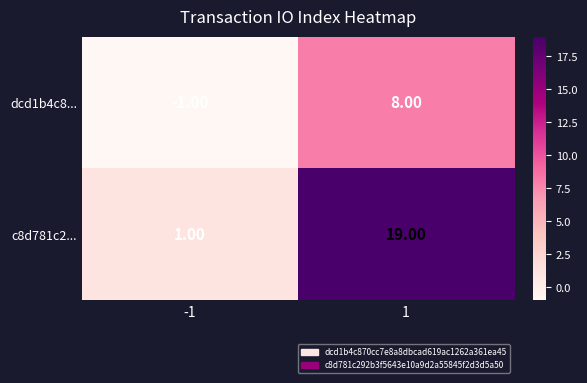

How many data points does each series have?

2